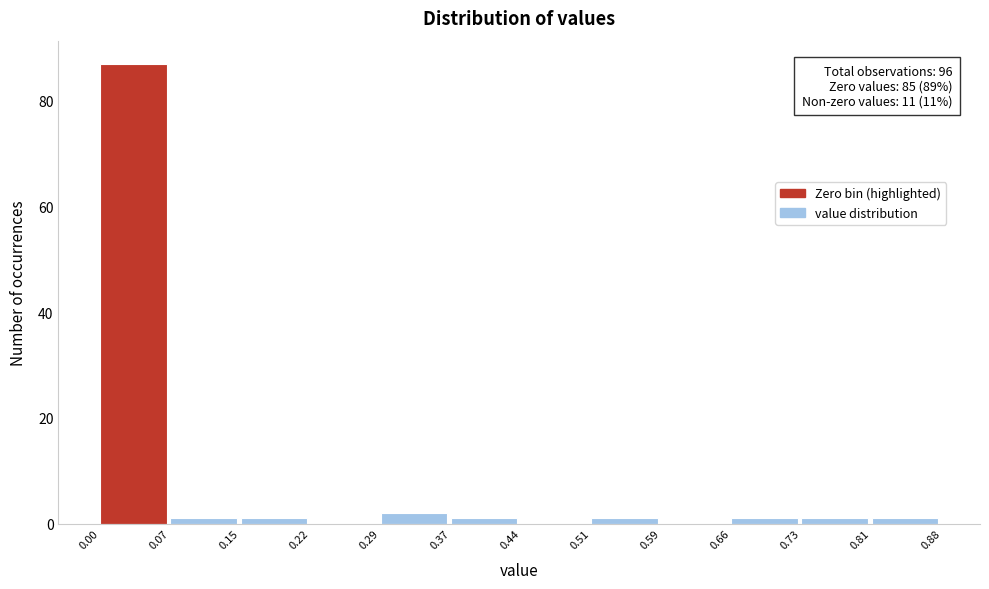

Which range on the x-axis has the tallest bar?

0.00 to 0.07